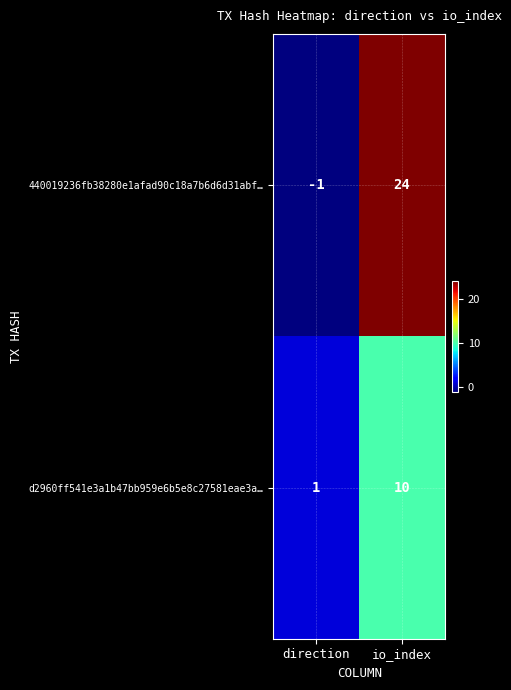

What is the smallest value displayed?

-1